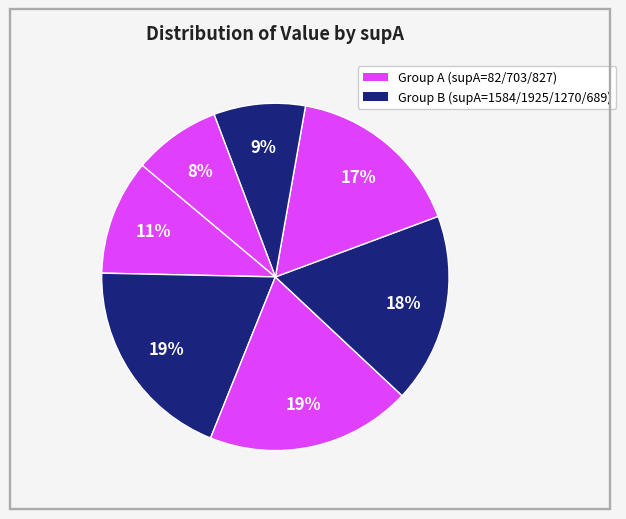

Does any single category account for the majority?

No